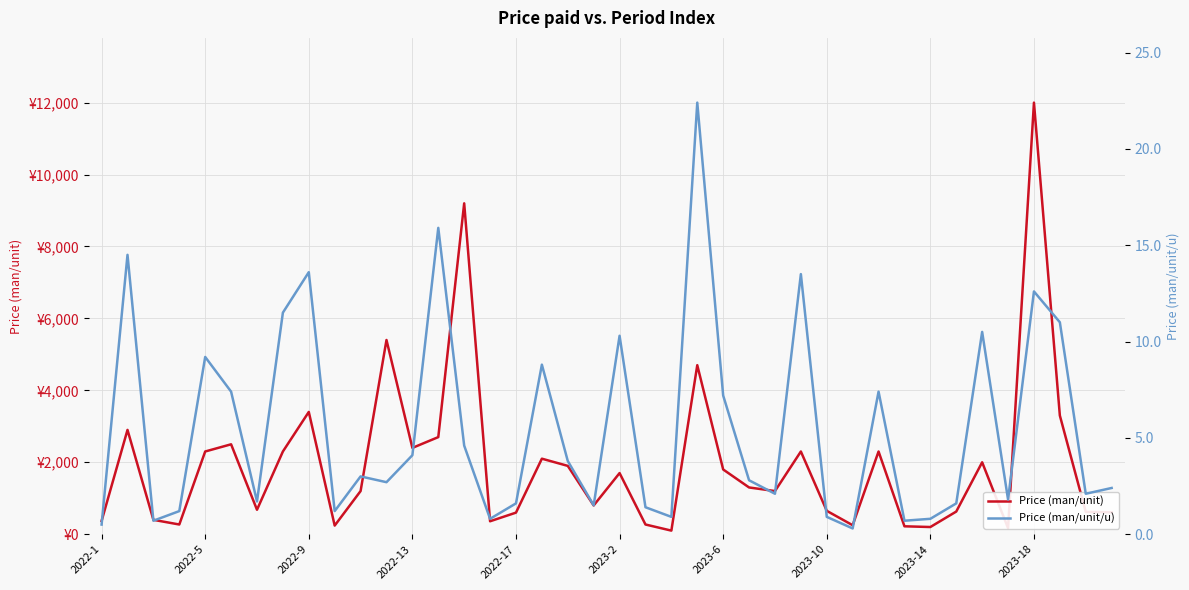

What is the highest value of the Price (man/unit) series?

12000.0